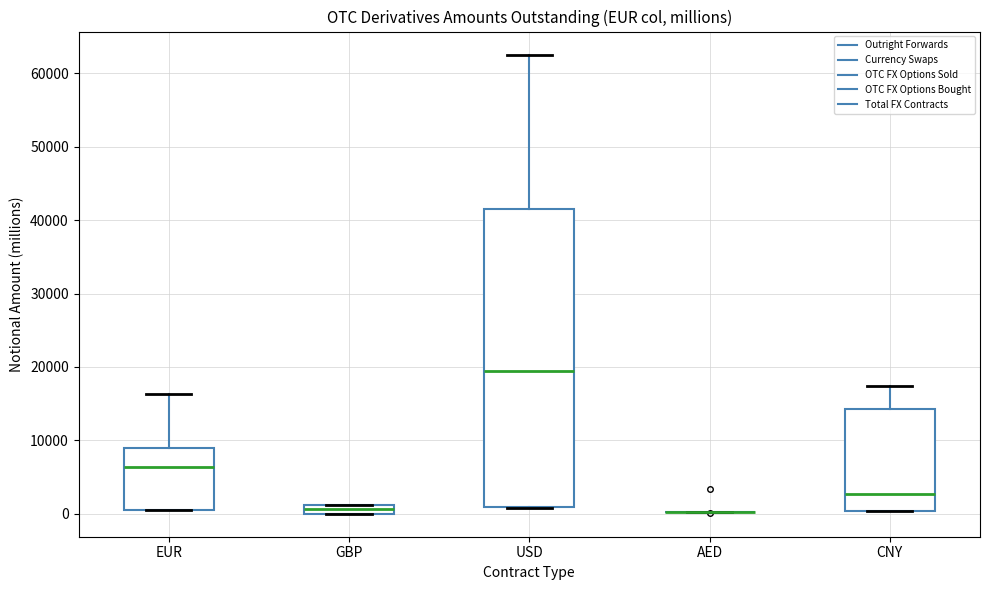

Comparing the boxes themselves (not the whiskers), which one is the tallest?

USD